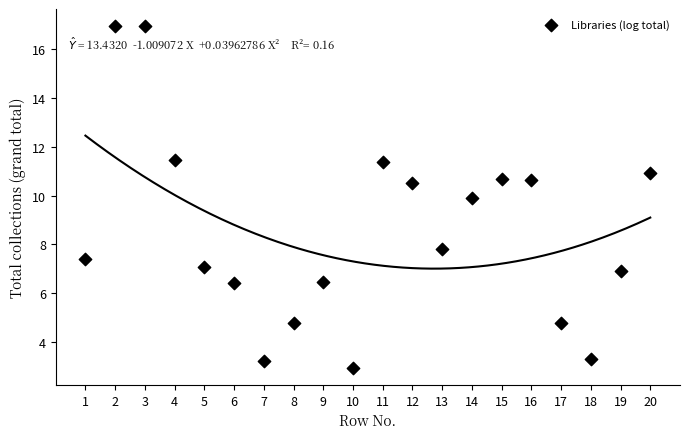

What is the range of X values (max minus min)?

19.0